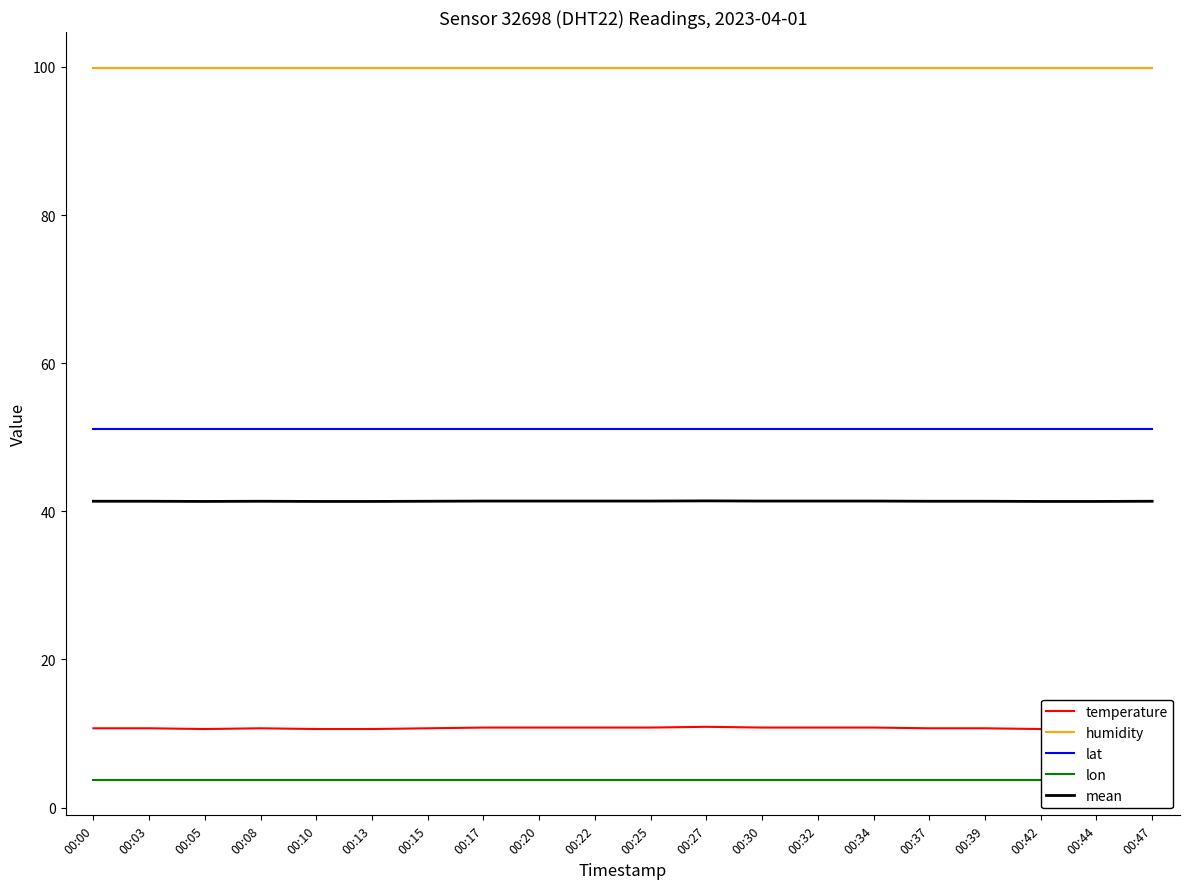

True or false: humidity and lon cross at least once.

False